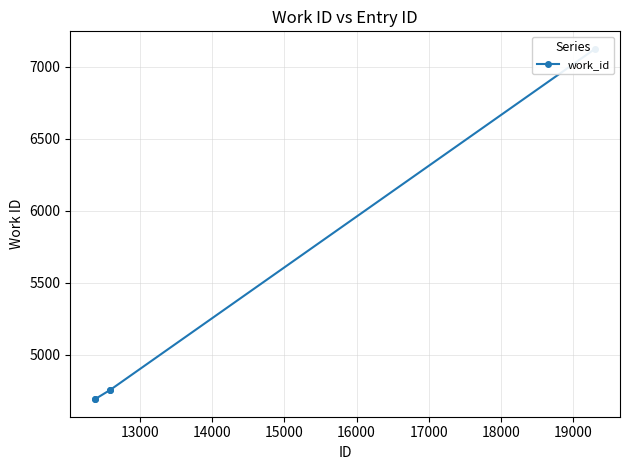

Reading left to right, what are all the values shown in this chart?

4692	4694	4754	4754	7123